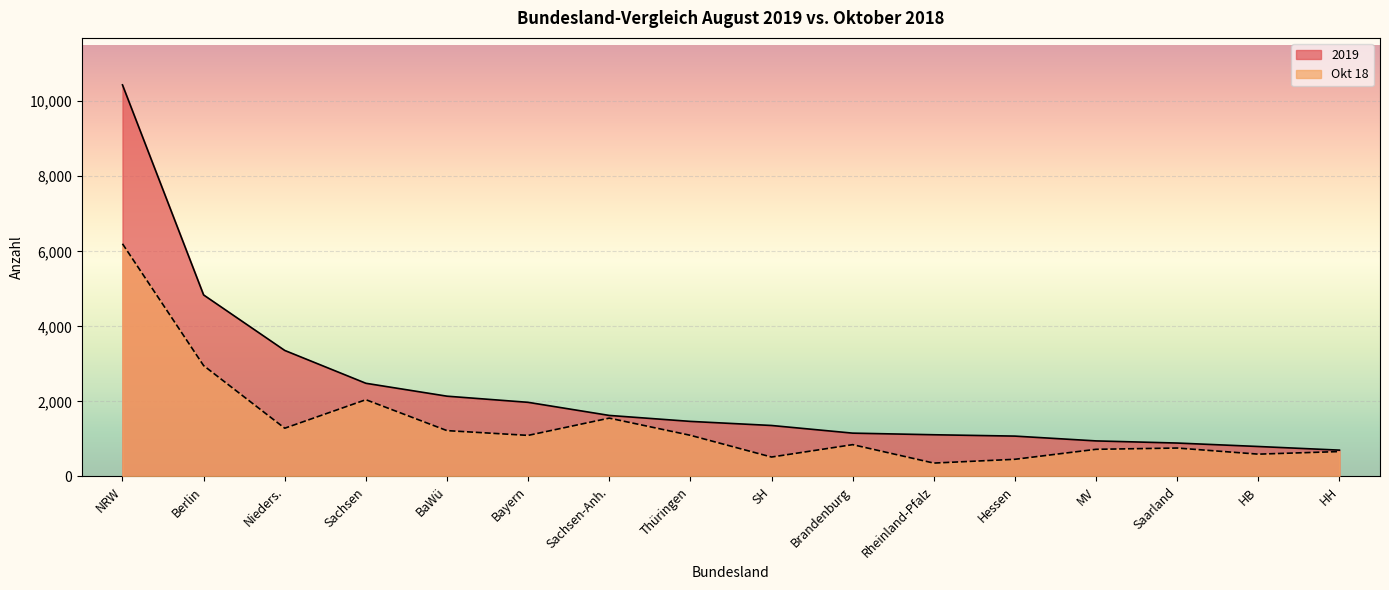

What is the label of the 14th point from the left?

Saarland